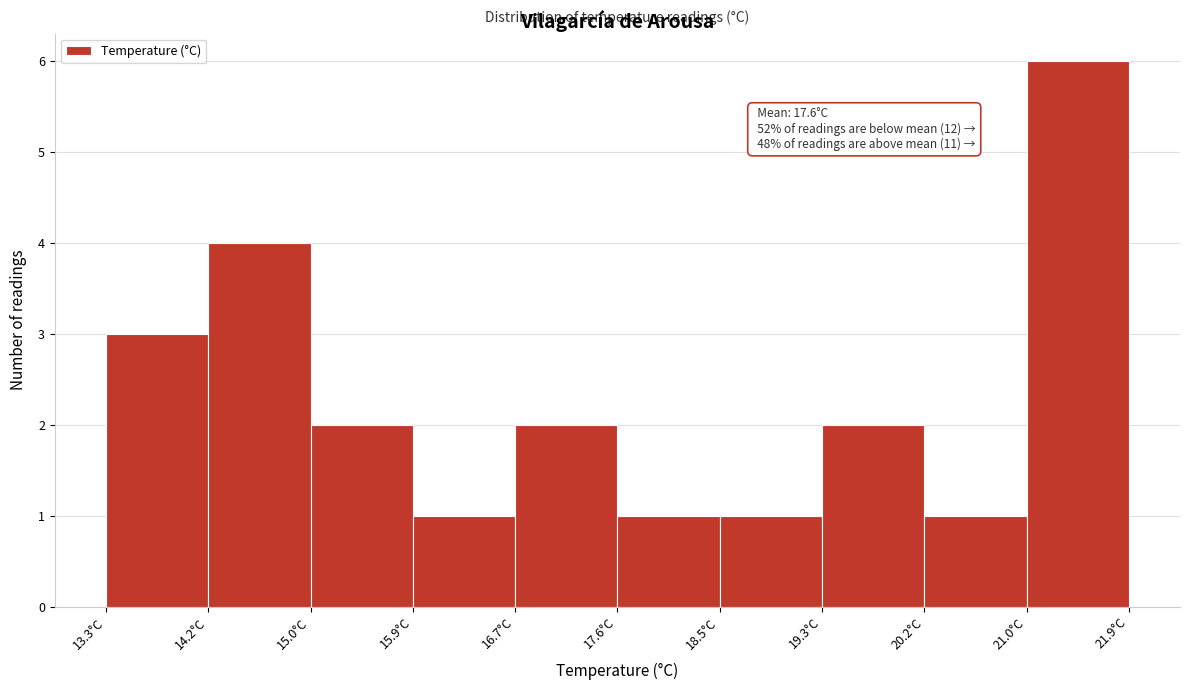

Over which range of the x-axis is the bar tallest?

21.04 to 21.90